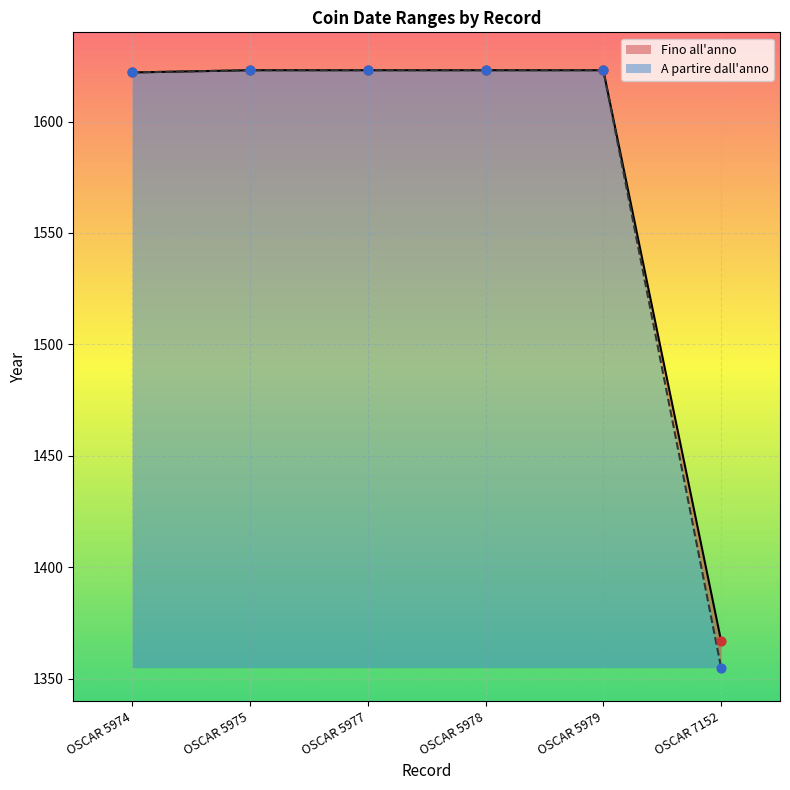

At how many categories does at least one series exceed 1515?

5